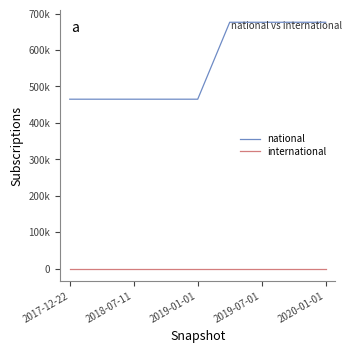

What is the difference between the maximum and minimum values in the national series?

211351